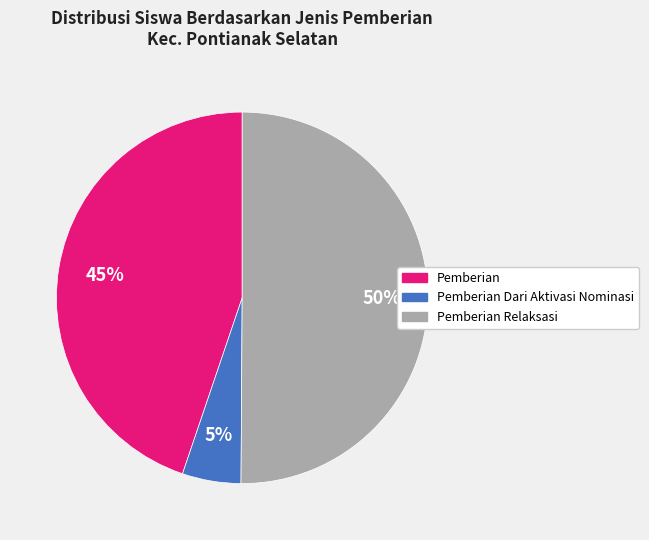

To the nearest percent, what is the difference between the largest and smallest slice percentages?

45%